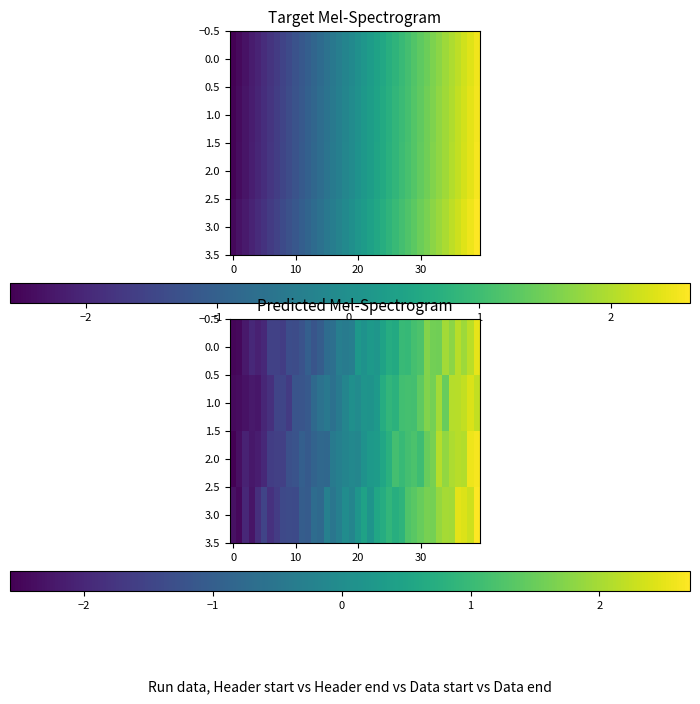

Which series has the largest range (max minus min)?

2.0